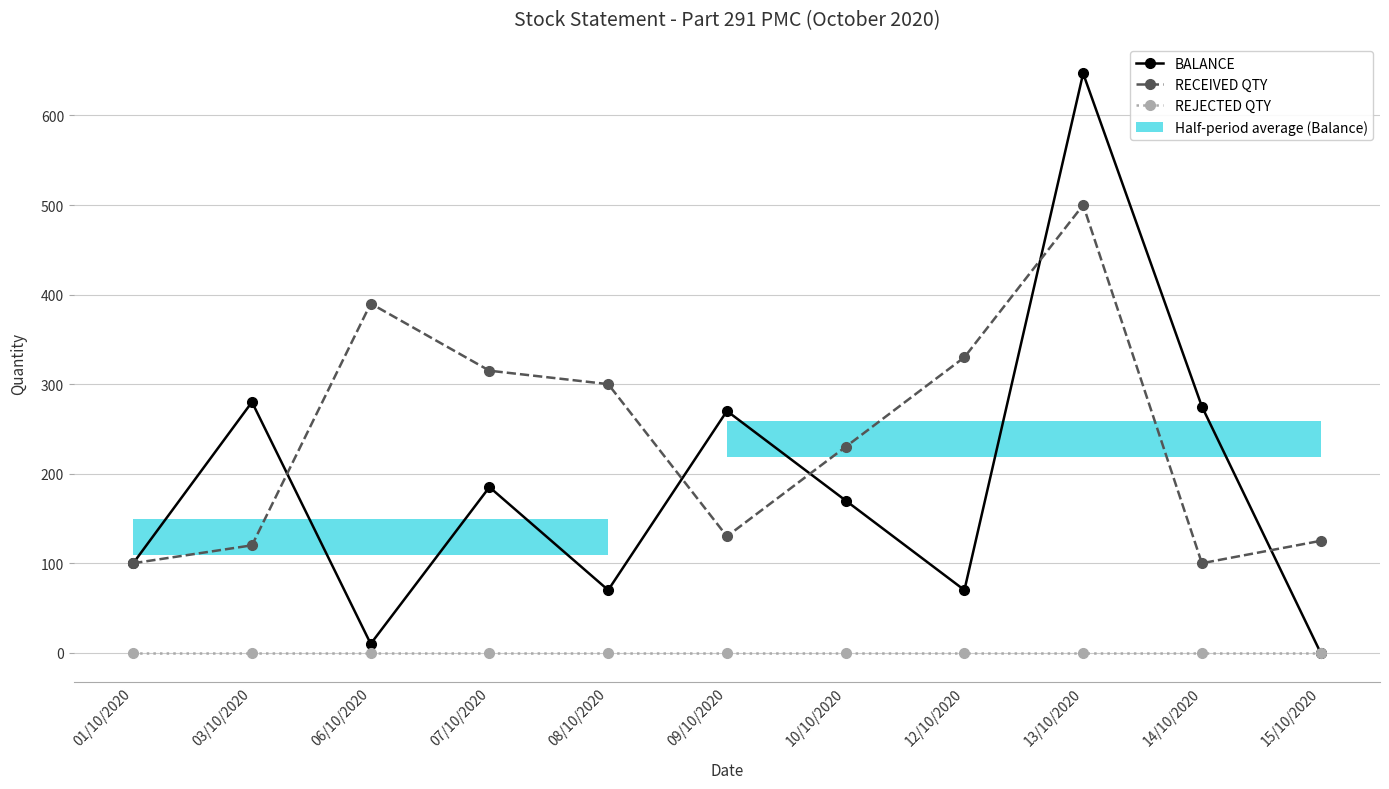

In RECEIVED QTY, how many points are higher than both neighbors (excluding endpoints)?

2